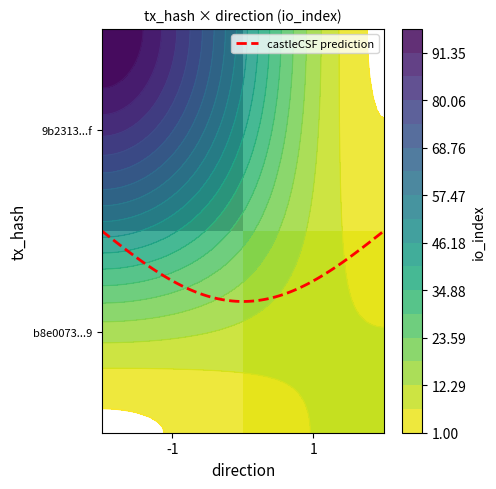

How many values in the b8e0073fbddc9275c1df793706adfd724191419 series are below 8?

1